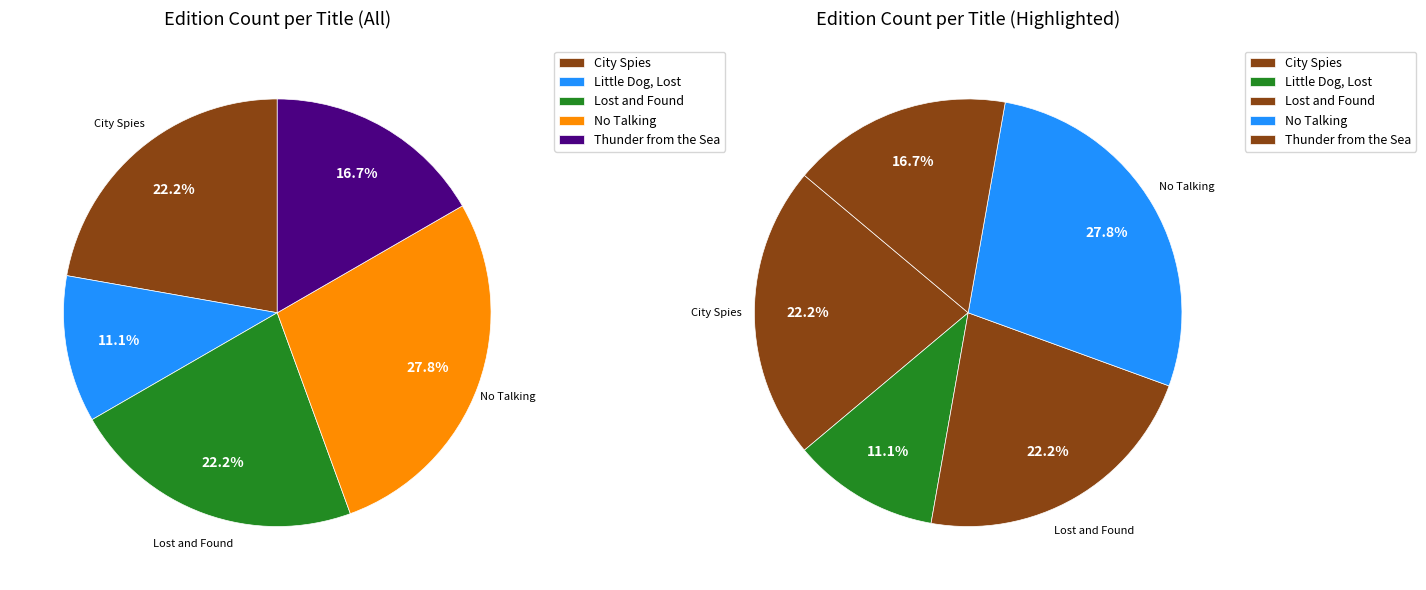

To the nearest percent, what is the difference between the largest and smallest slice percentages?

17%